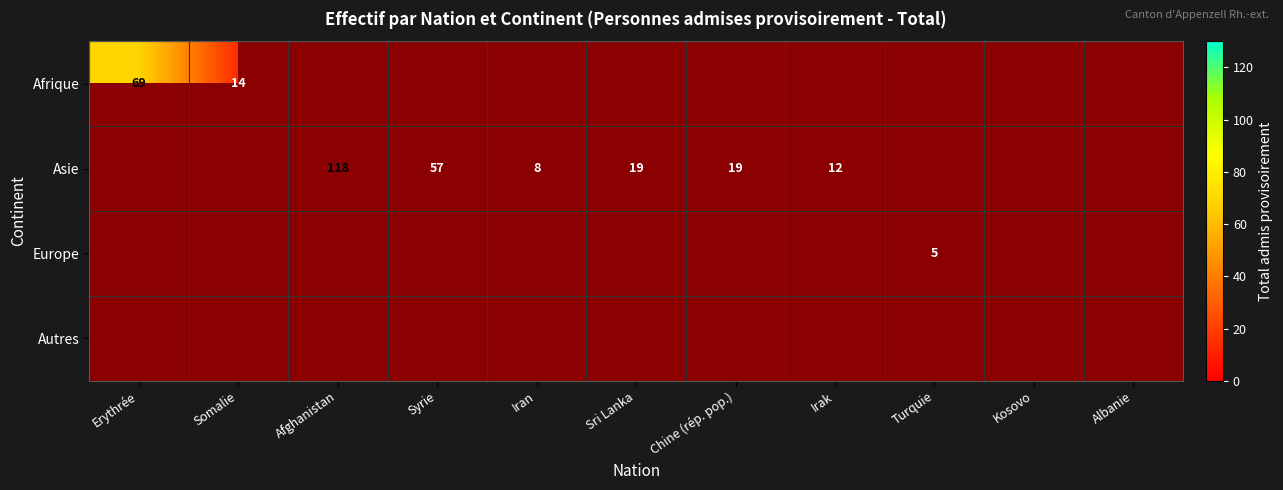

The Asie series shows 4 at Iran. True or false?

False